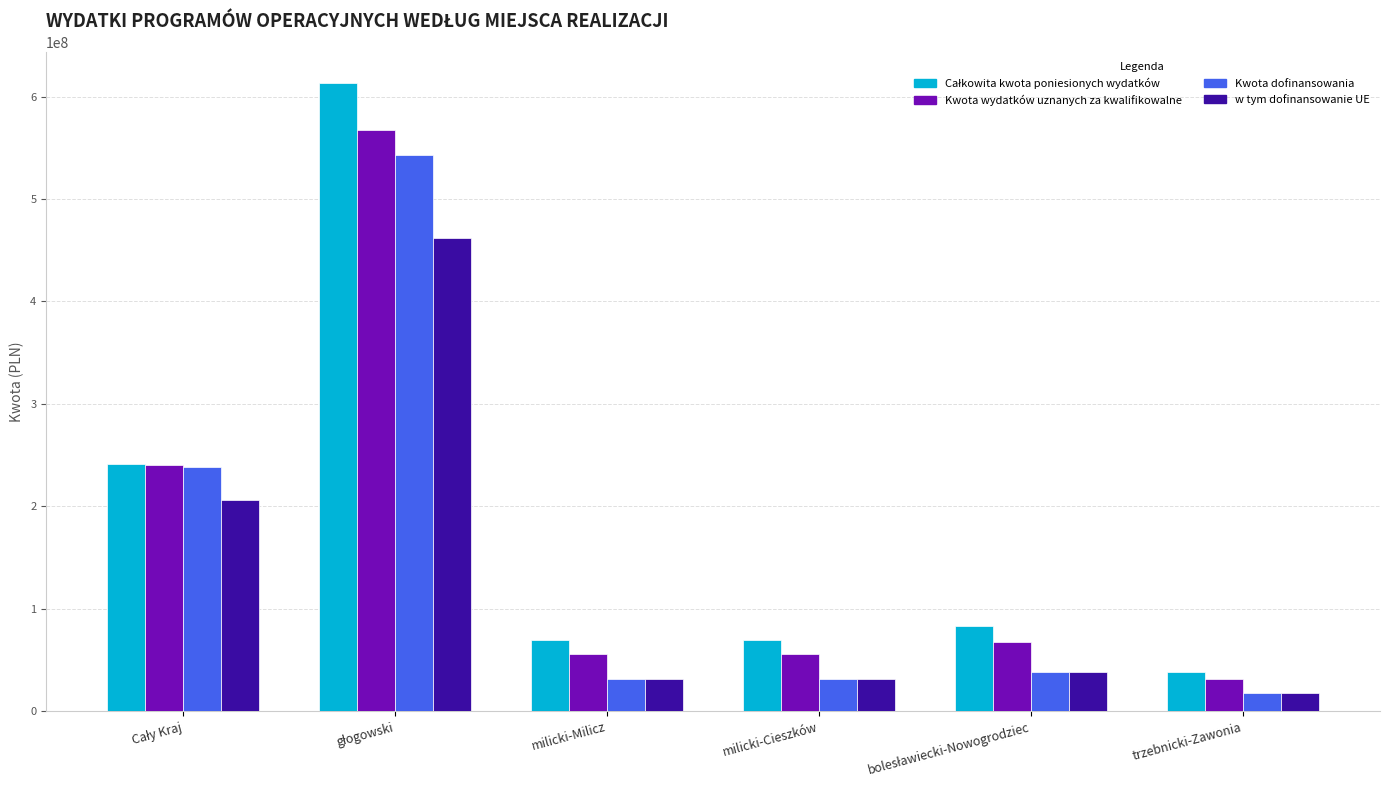

What is the average value of the w tym dofinansowanie UE series?

131035493.2